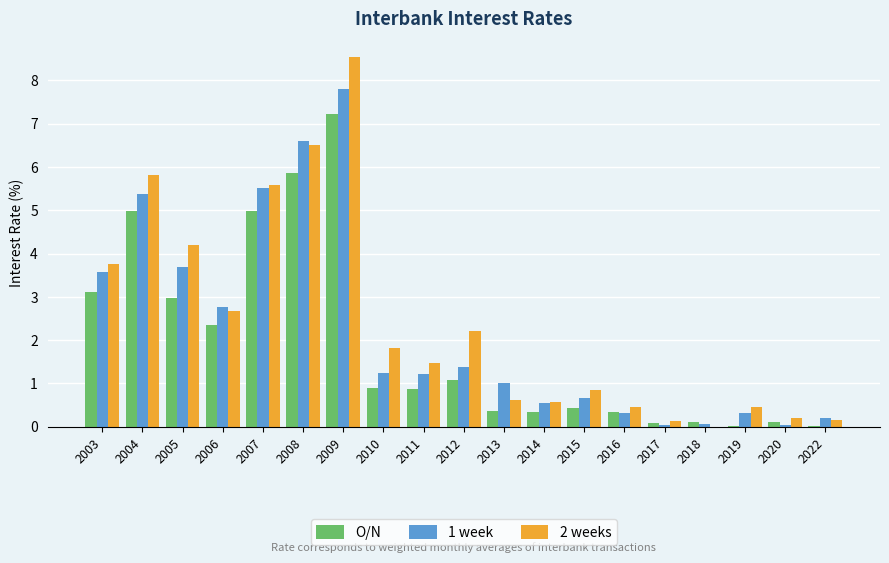

Which category has the highest value across all series?

2009